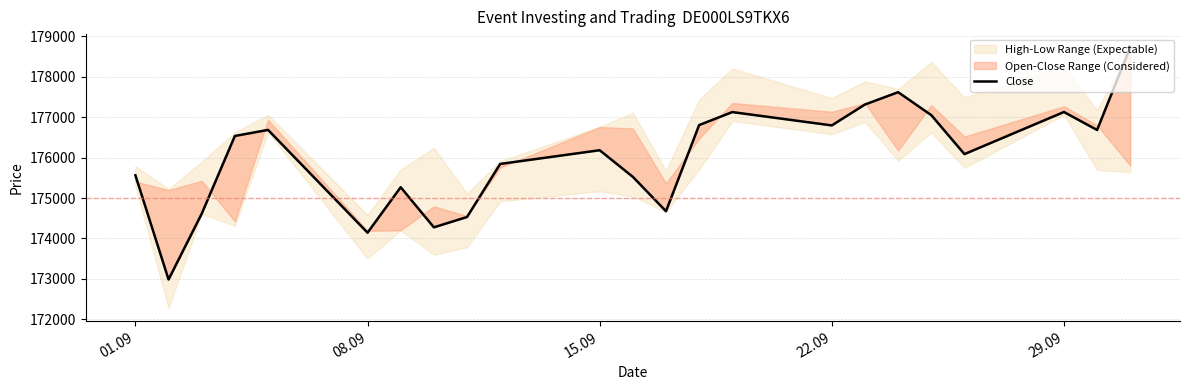

Reading left to right, list all the values displayed in this chart.

175563	172985	174613	176536	176686	174143	175268	174276	174531	175844	176183	175525	174674	176806	177127	176797	177314	177619	177051	176087	177129	176684	178733